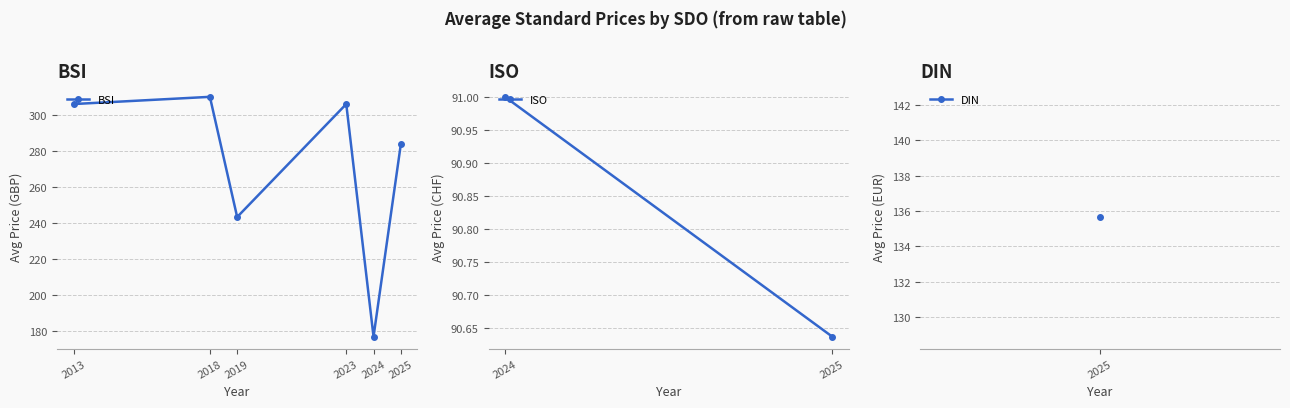

What is the value of the 5th point from the left?

177.0